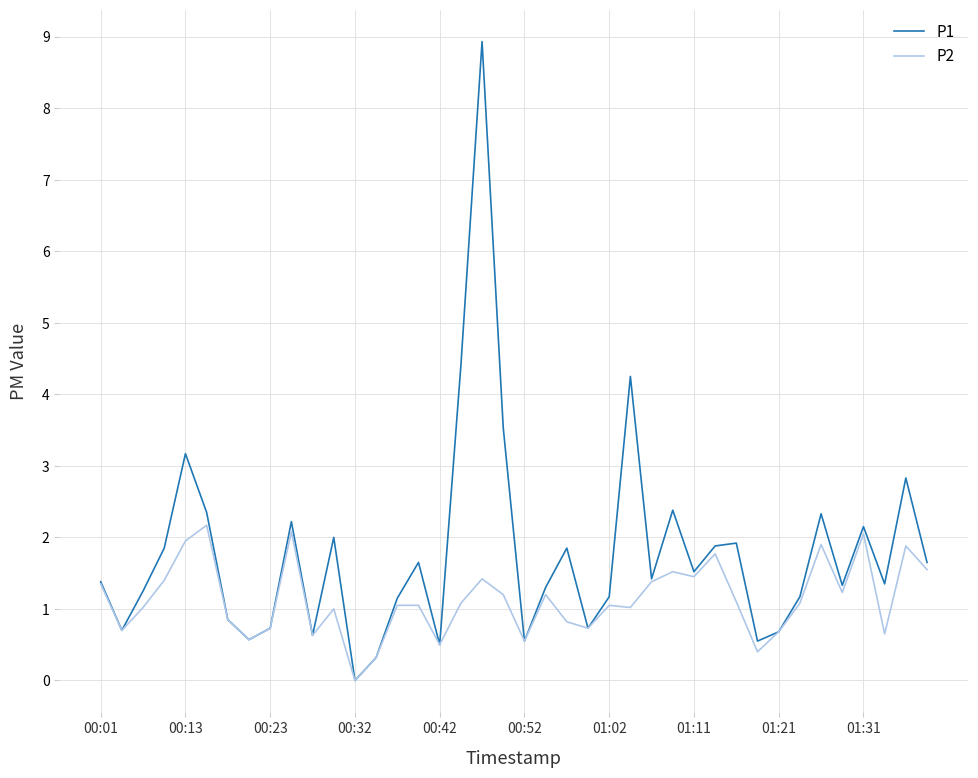

Does the chart have visible grid lines?

Yes